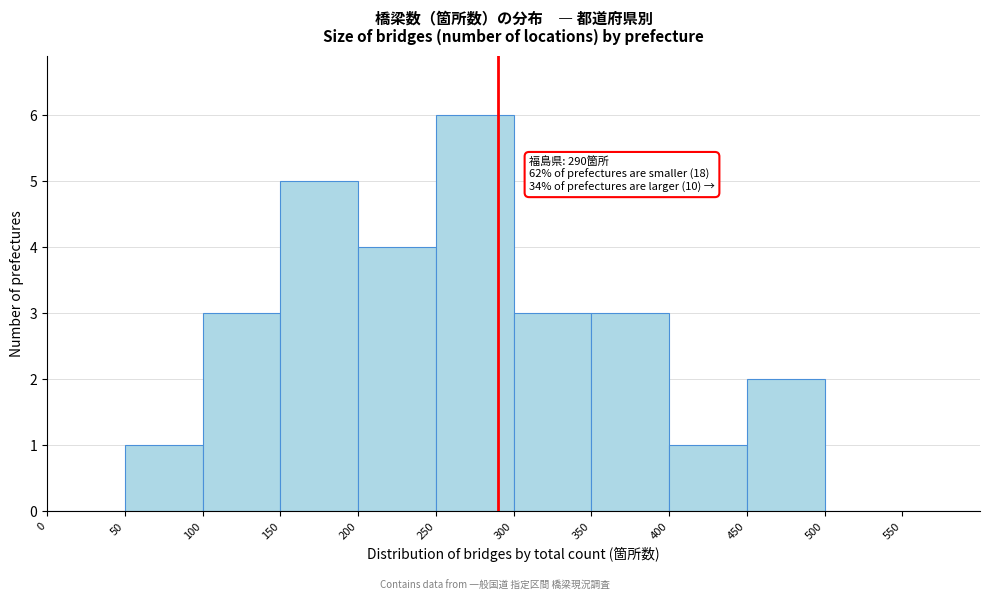

Which range on the x-axis has the tallest bar?

250 to 300